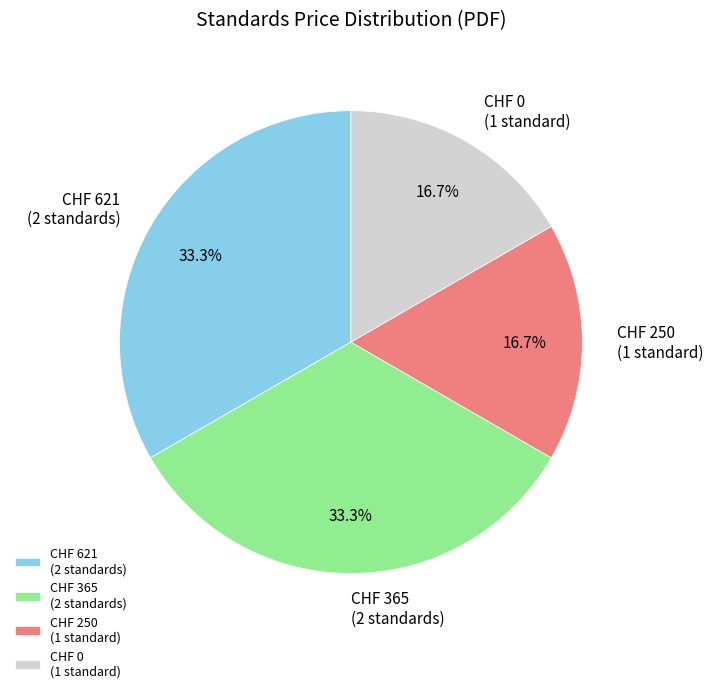

Does CHF 621 (2 standards) account for over 50% of the chart?

No